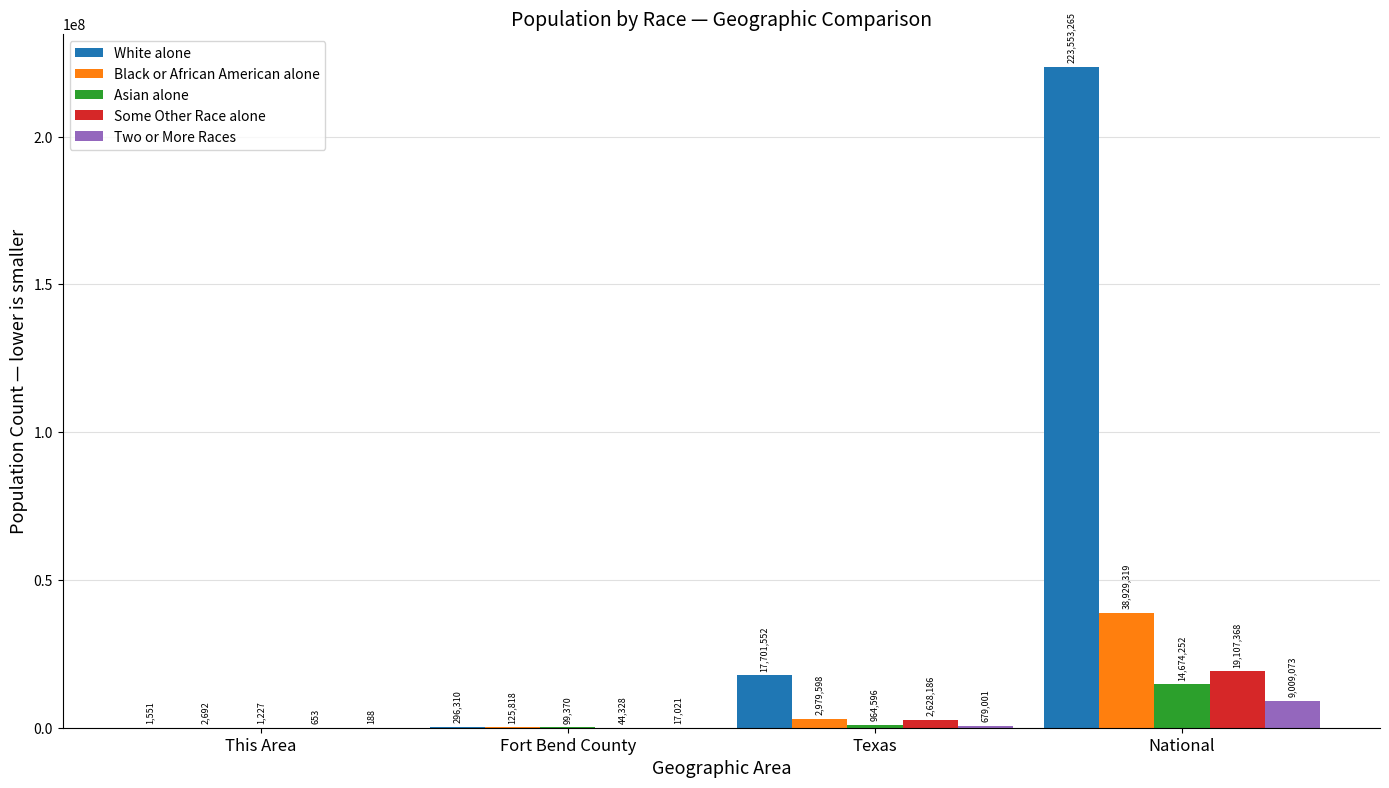

Between This Area and Texas, which series saw the biggest shift?

White alone